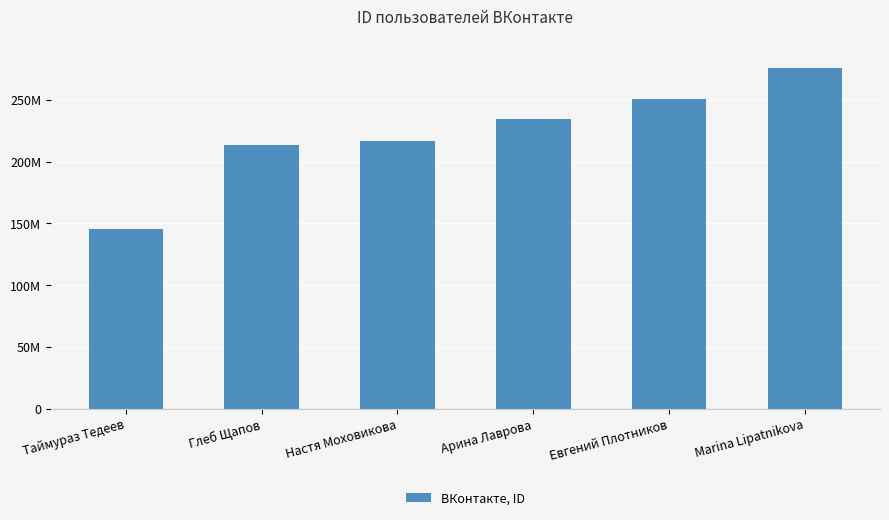

List the labels in order of value, largest first.

Marina Lipatnikova, Евгений Плотников, Арина Лаврова, Настя Моховикова, Глеб Щапов, Таймураз Тедеев